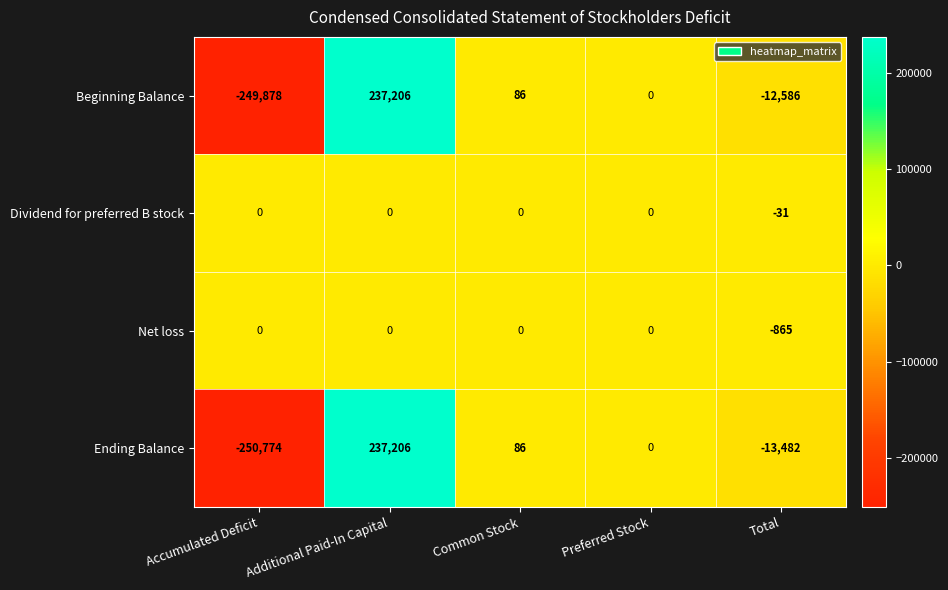

What is the sum of all Beginning Balance values?

-25172